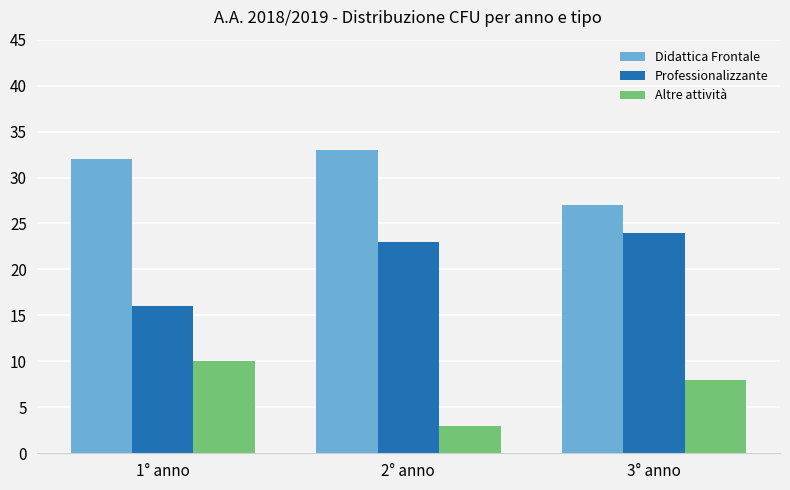

At which label does Didattica Frontale reach its peak?

2° anno